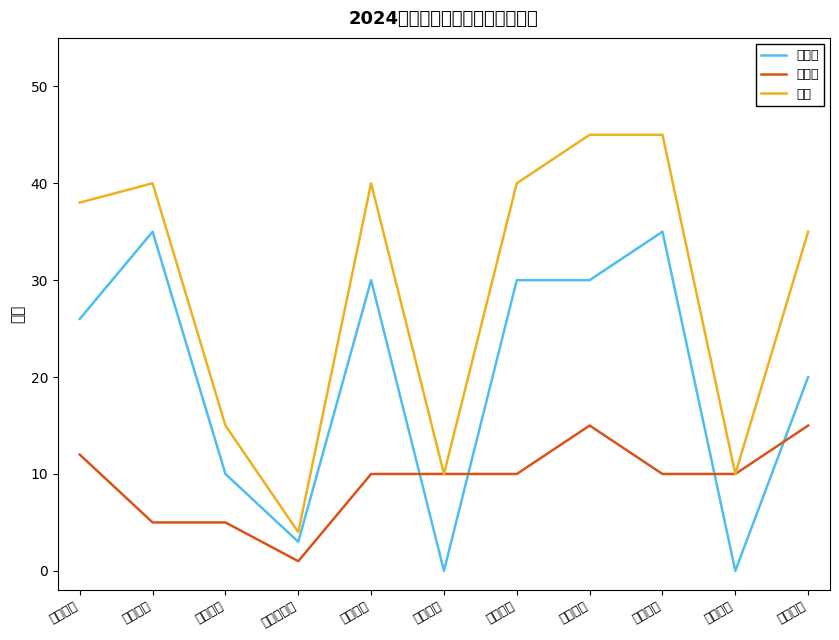

Between which two adjacent categories do 战斗员 and 驾驶员 first intersect?

东台大队 and 大丰大队